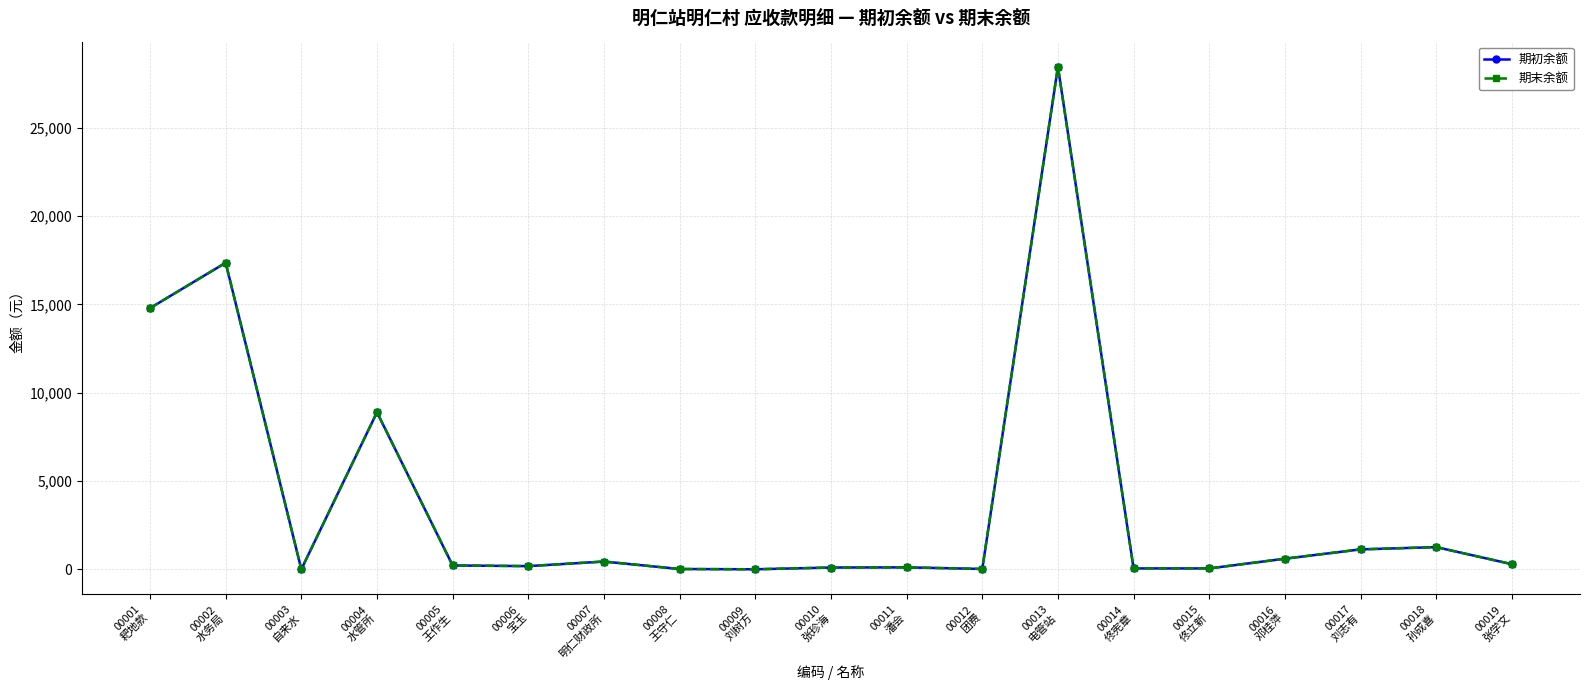

True or false: 期末余额 has a value of 440.1 at 00007
明仁财政所.

True